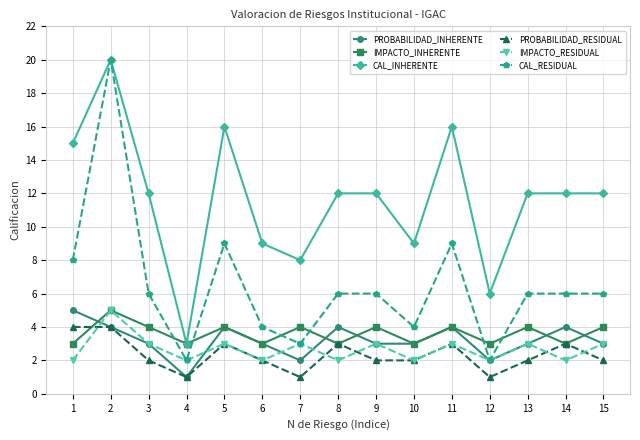

At 1, list the series in order from largest to smallest.

CAL_INHERENTE, CAL_RESIDUAL, PROBABILIDAD_INHERENTE, PROBABILIDAD_RESIDUAL, IMPACTO_INHERENTE, IMPACTO_RESIDUAL